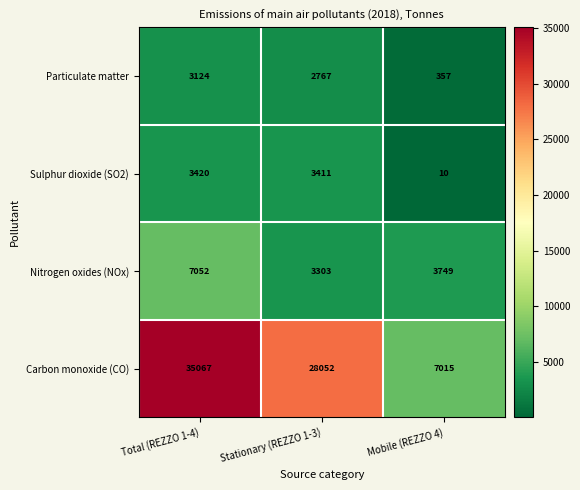

The Sulphur dioxide (SO2) series shows 3420 at Total (REZZO 1-4). True or false?

True